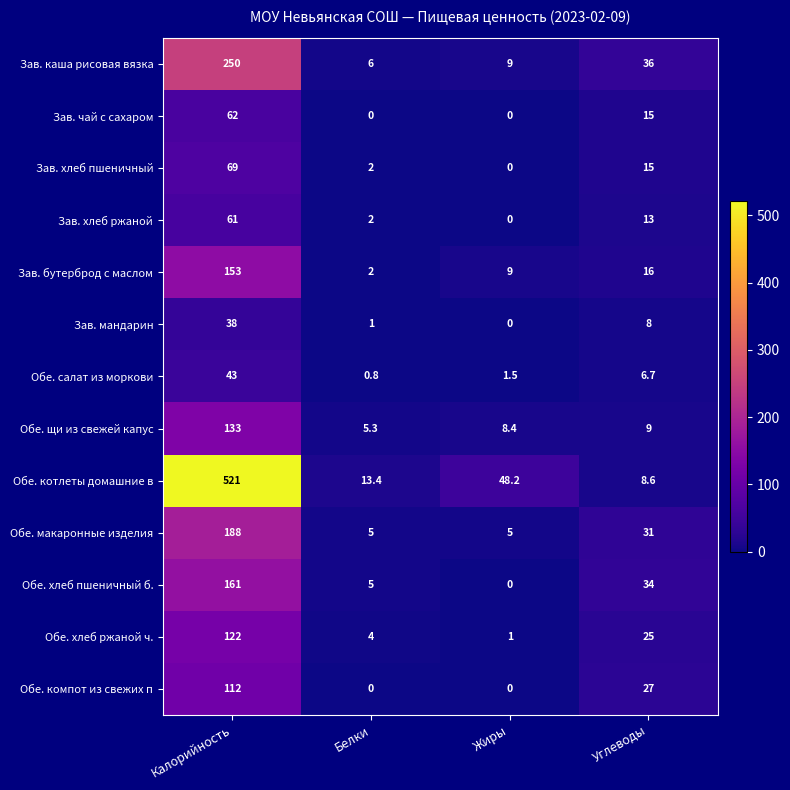

What is the difference between the maximum and minimum values in the Зав. мандарин series?

38.0